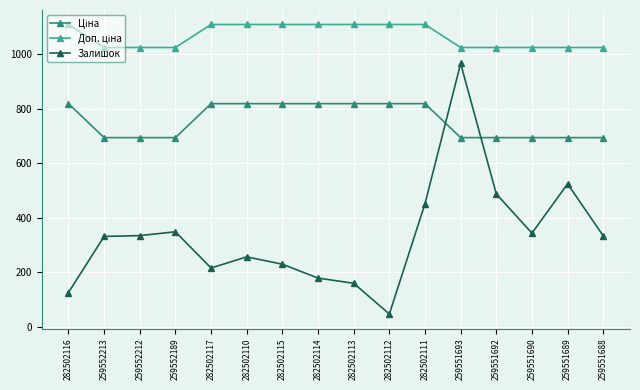

What is the sum of the Залишок values at 259551688 and 282502115?

562.0